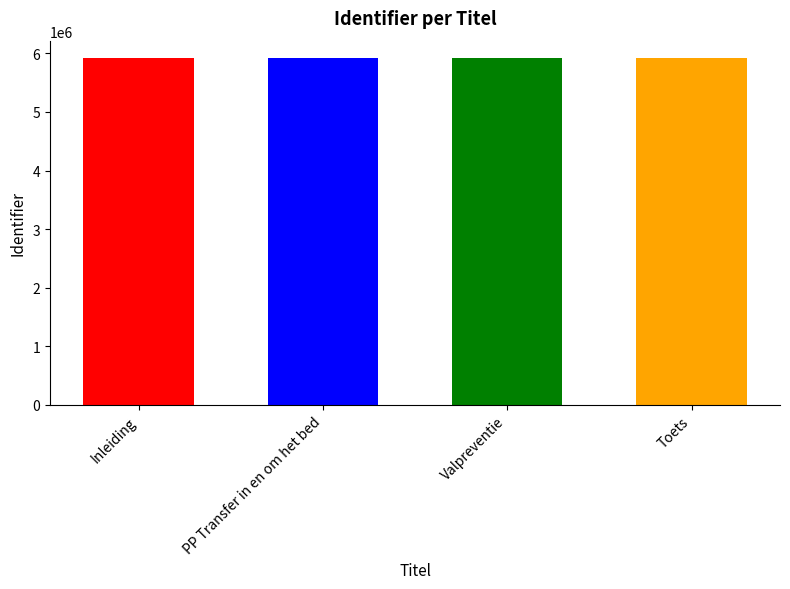

Rank the categories by value from highest to lowest.

Toets, Valpreventie, PP Transfer in en om het bed, Inleiding